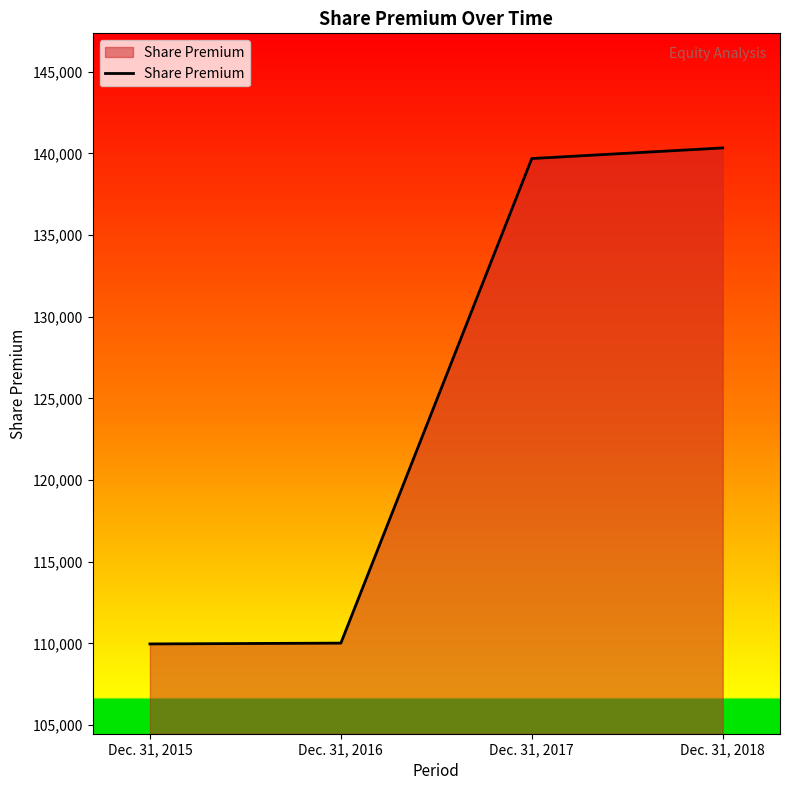

What is the sum of all values?

499994